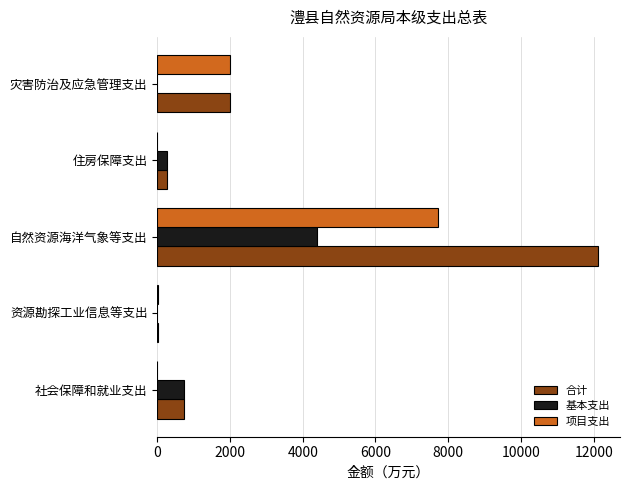

What is the maximum value for 合计?

12117.9